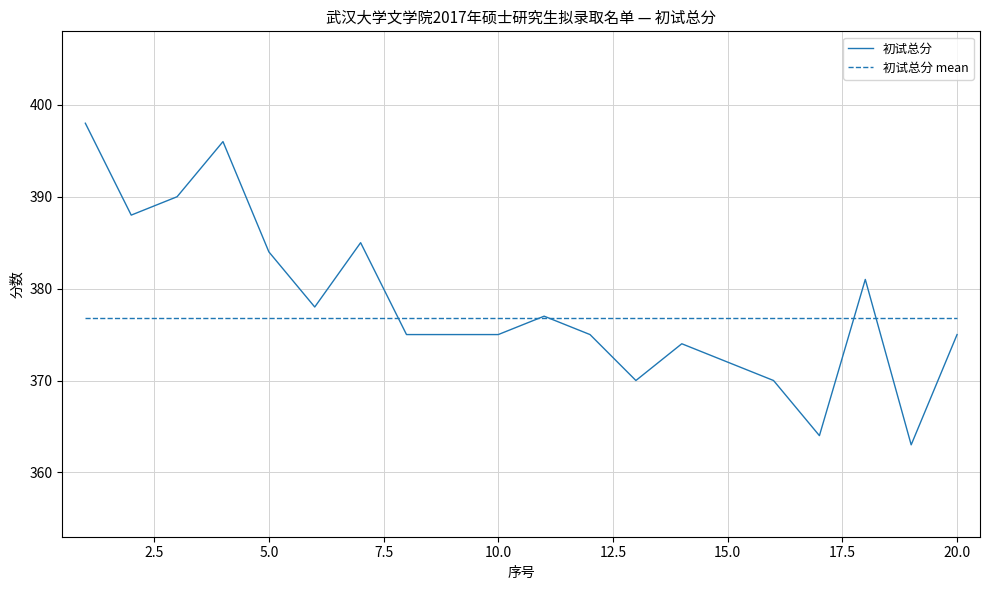

Which series has the largest range (max minus min)?

初试总分